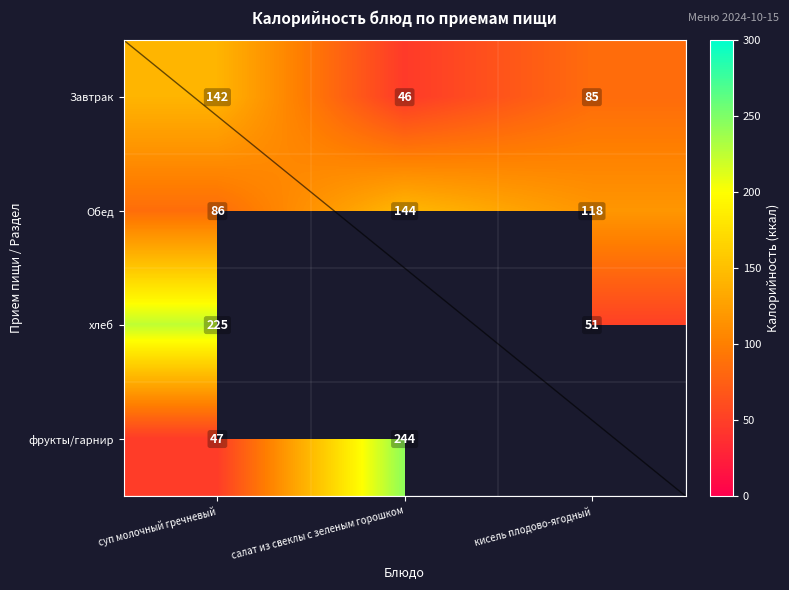

How many distinct data groups are displayed?

4